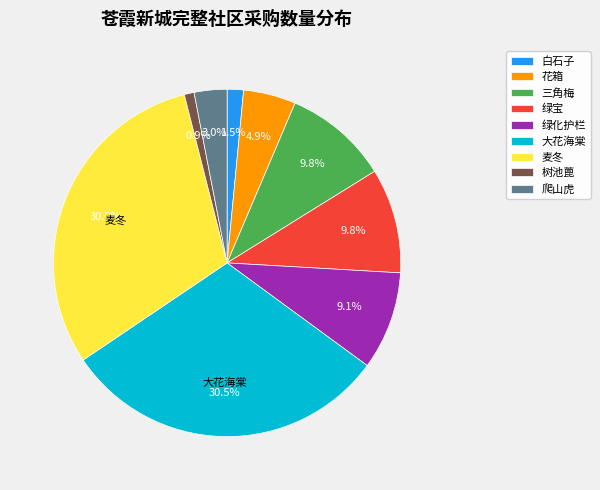

Count the number of slices in the pie.

9